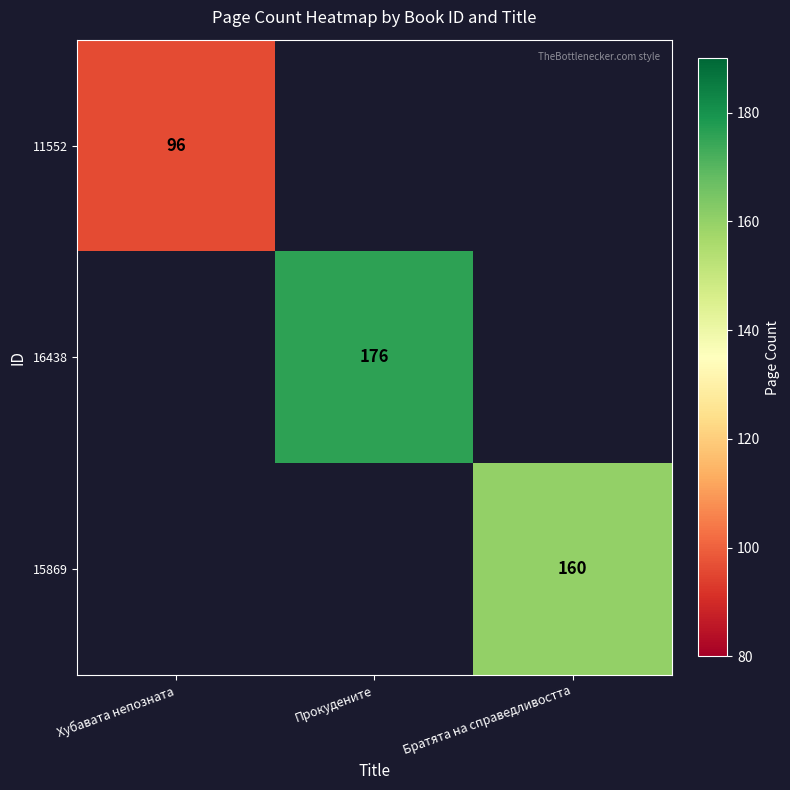

The value of 15869 at Братята на справедливостта is 220. True or false?

False